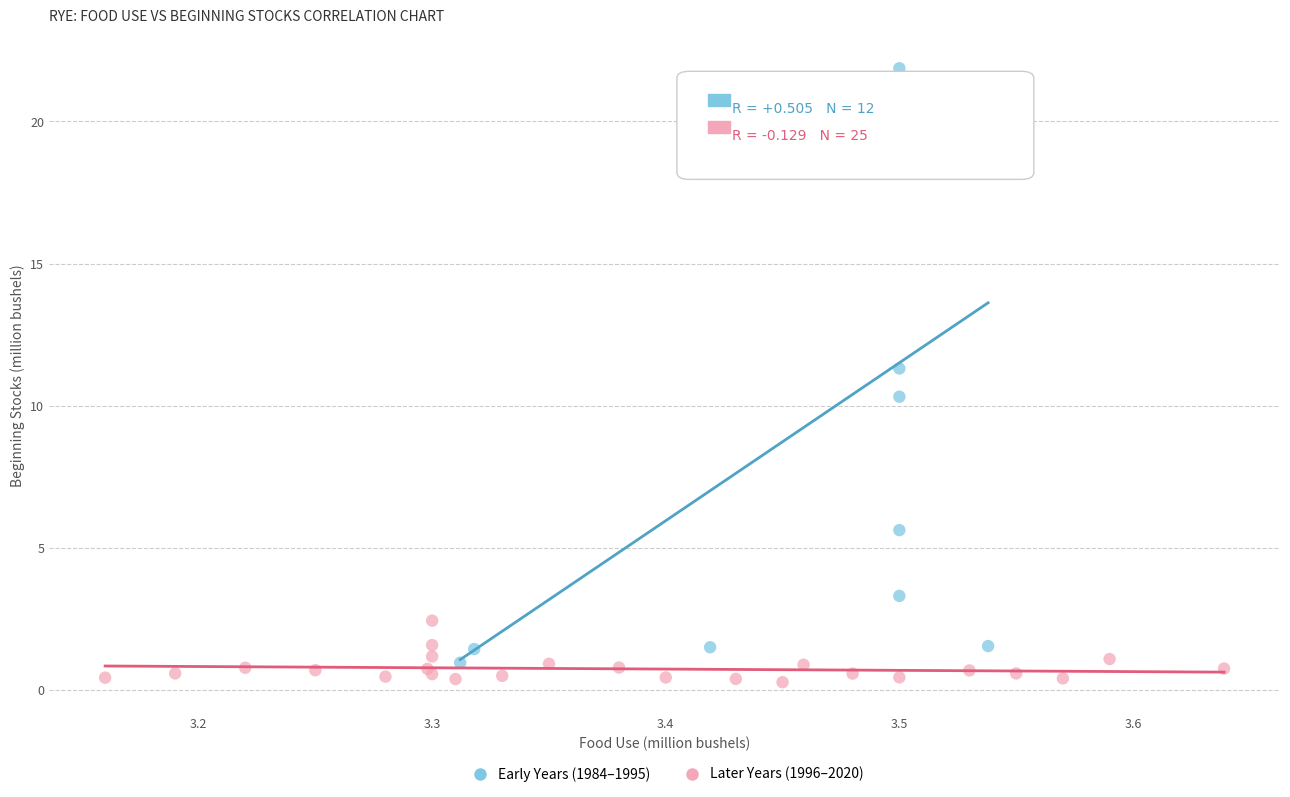

Which series reaches the maximum Y coordinate?

Early Years (1984–1995)